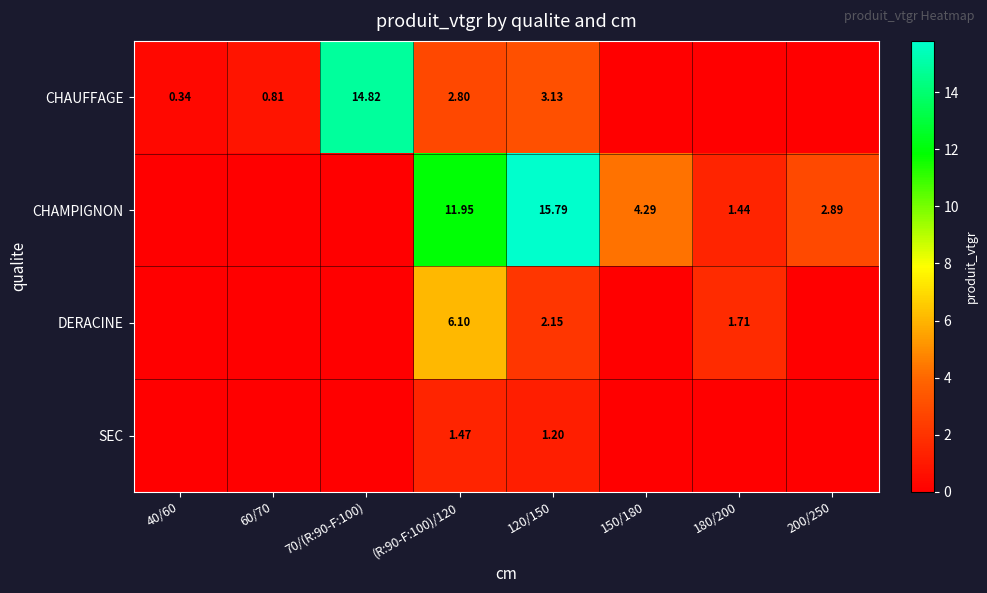

Is the value of CHAMPIGNON at 200/250 greater than the value of CHAUFFAGE at 70/(R:90-F:100)?

No